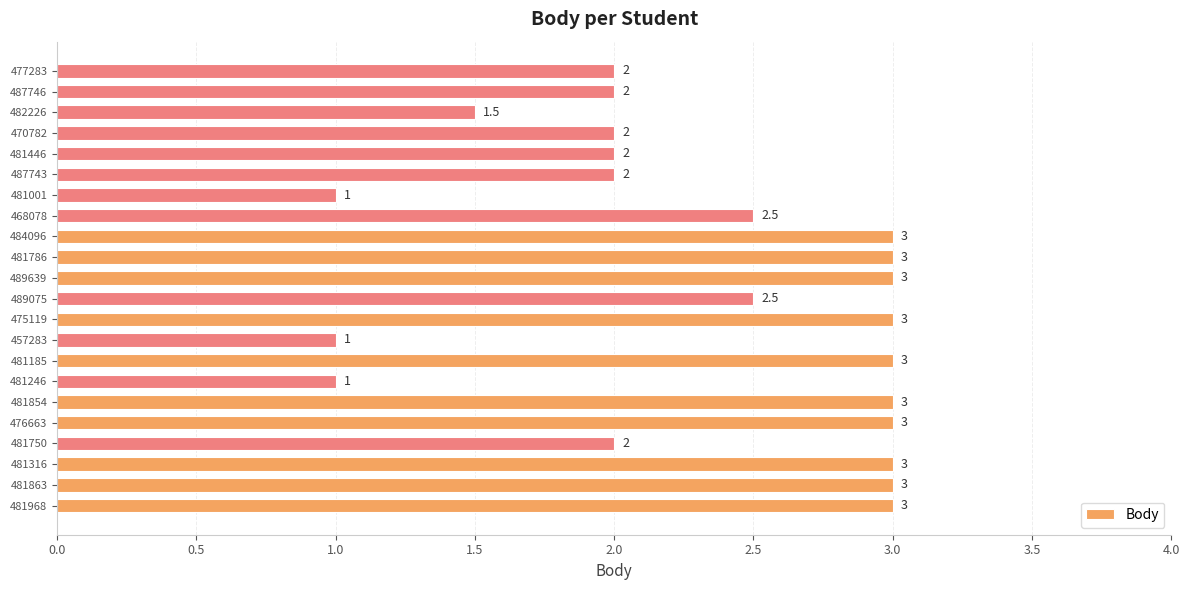

What is the smallest value displayed?

1.0